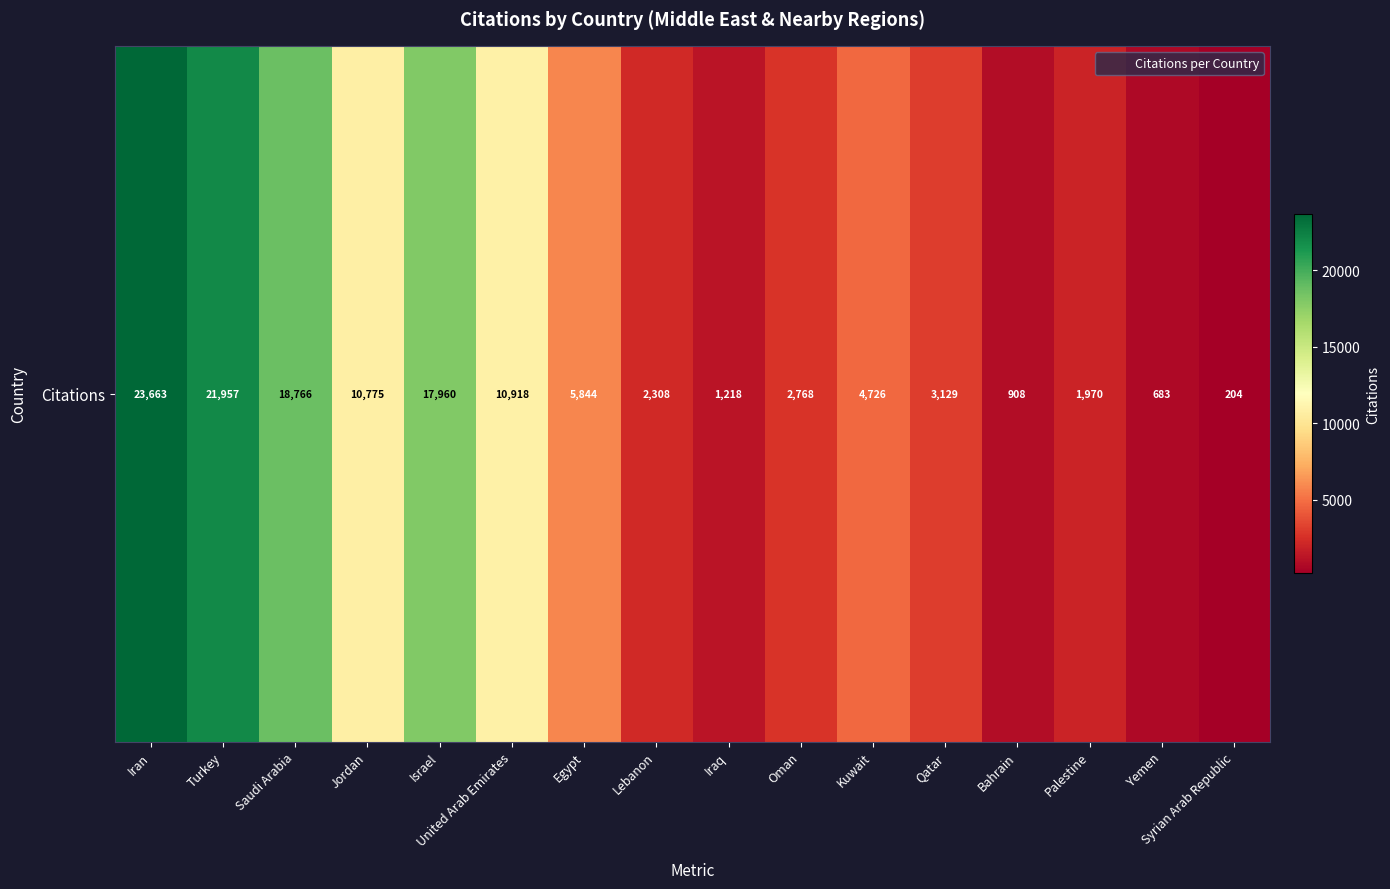

The value at Palestine is 3257. True or false?

False